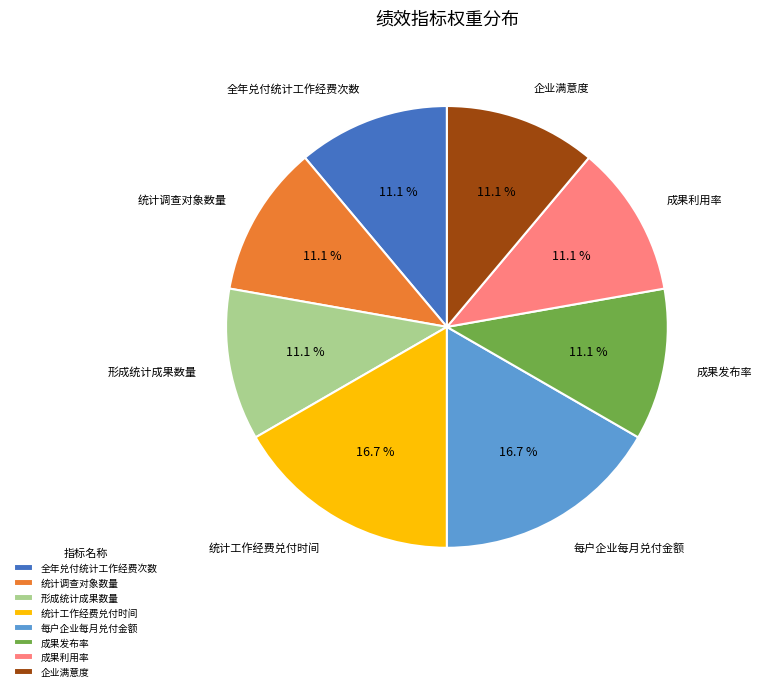

Does 每户企业每月兑付金额 represent more than half of the total?

No